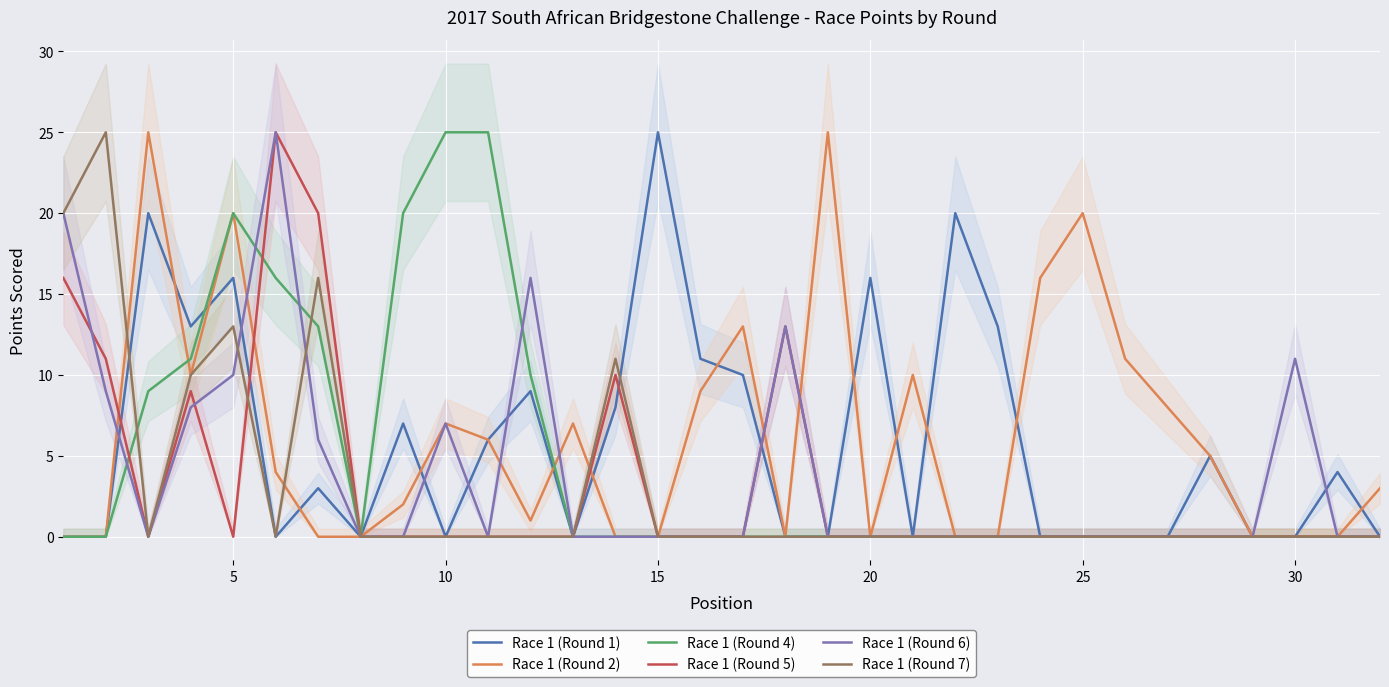

Is this an area chart (filled region under the line)?

No